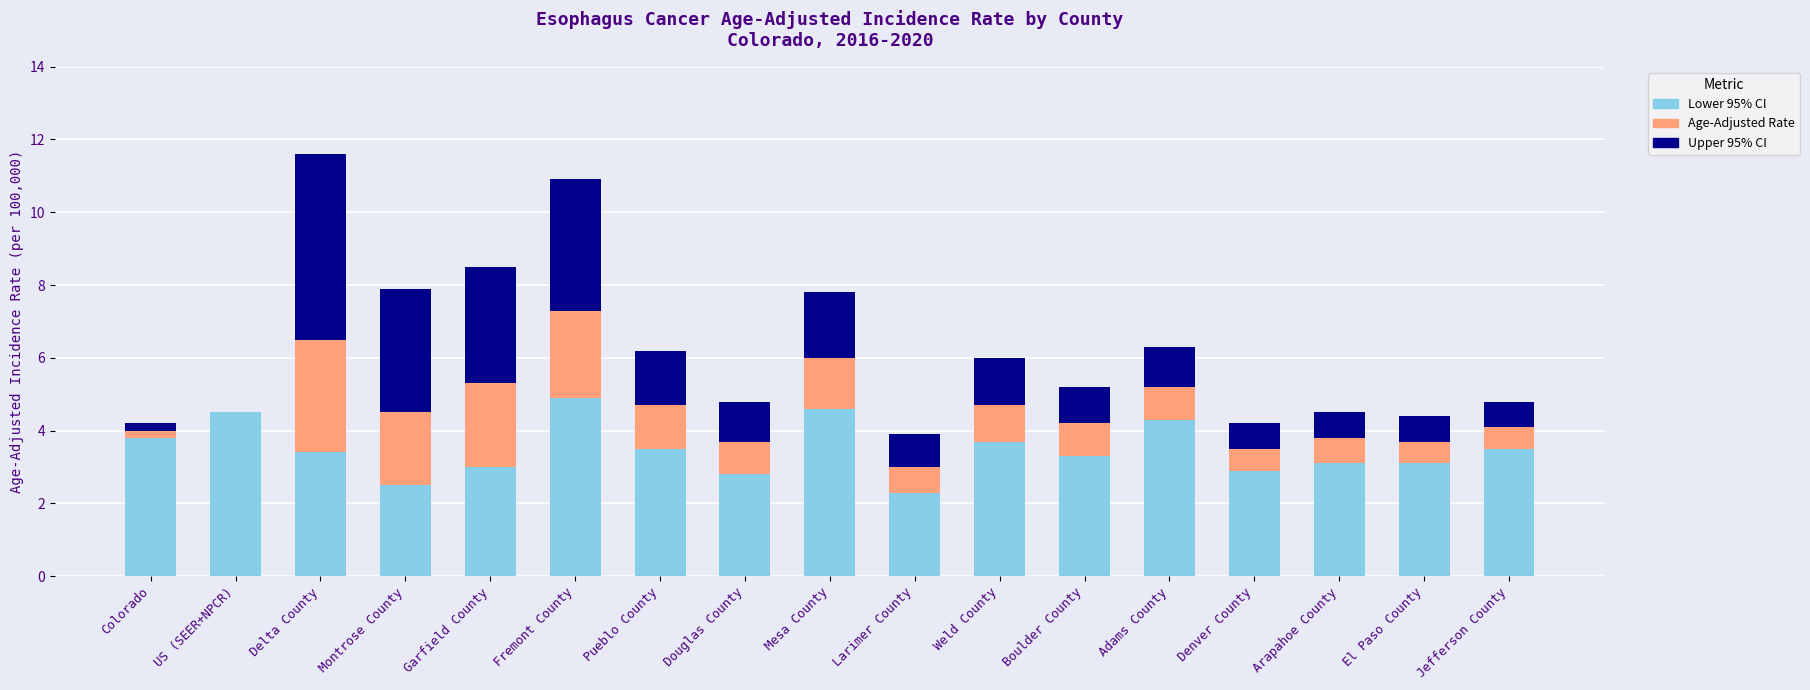

What is the total value across all series at Fremont County?

10.9